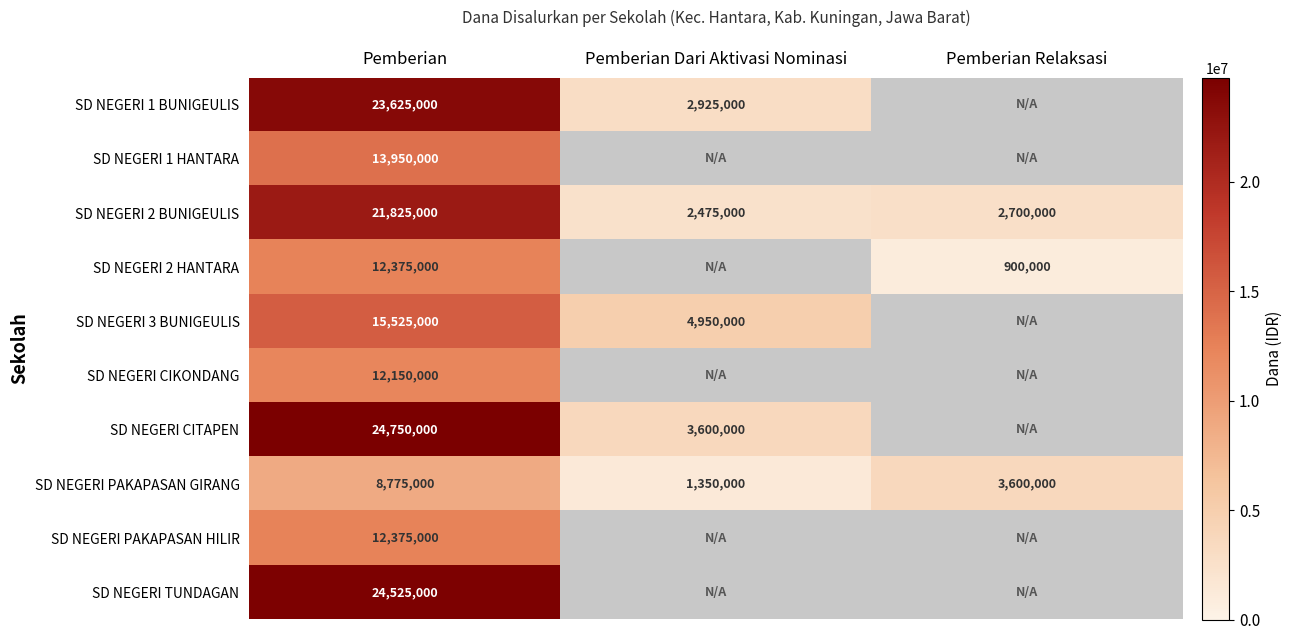

Read the SD NEGERI PAKAPASAN GIRANG value at Pemberian Dari Aktivasi Nominasi, to the nearest 10.

1350000